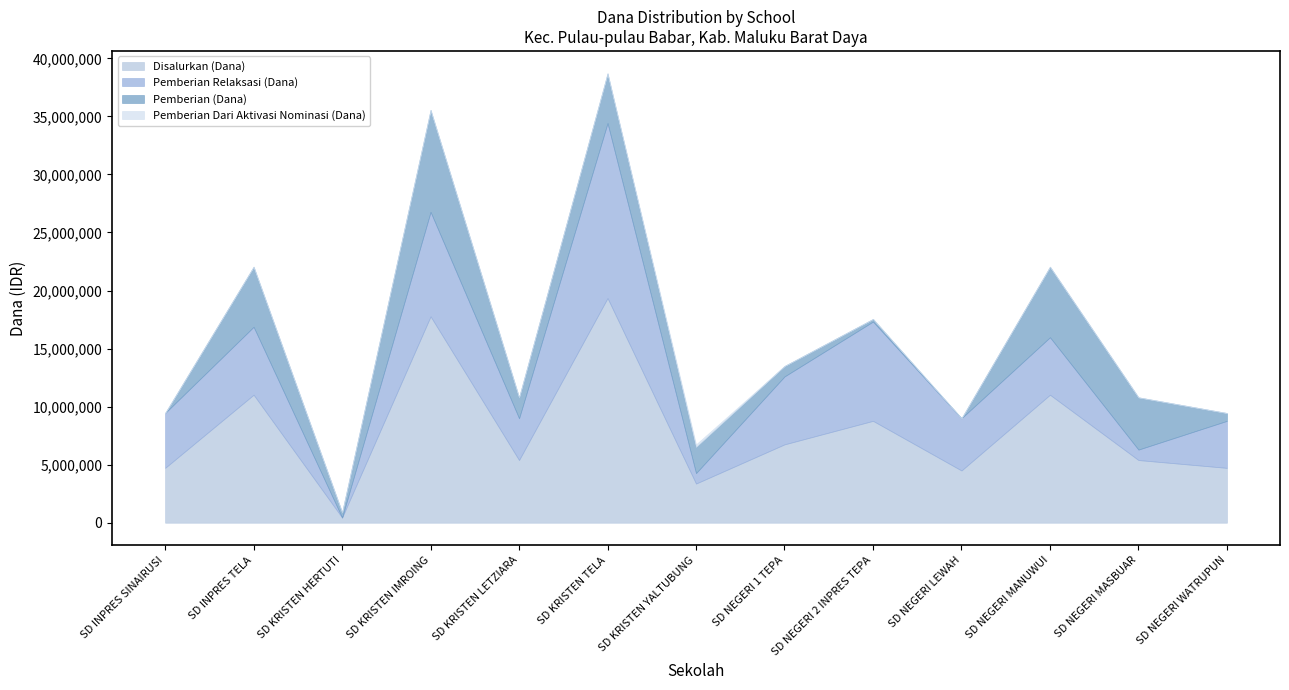

List the labels in order of Pemberian Relaksasi (Dana) value, smallest first.

SD KRISTEN HERTUTI, SD KRISTEN YALTUBUNG, SD NEGERI MASBUAR, SD KRISTEN LETZIARA, SD NEGERI WATRUPUN, SD NEGERI LEWAH, SD INPRES SINAIRUSI, SD NEGERI MANUWUI, SD INPRES TELA, SD NEGERI 1 TEPA, SD NEGERI 2 INPRES TEPA, SD KRISTEN IMROING, SD KRISTEN TELA